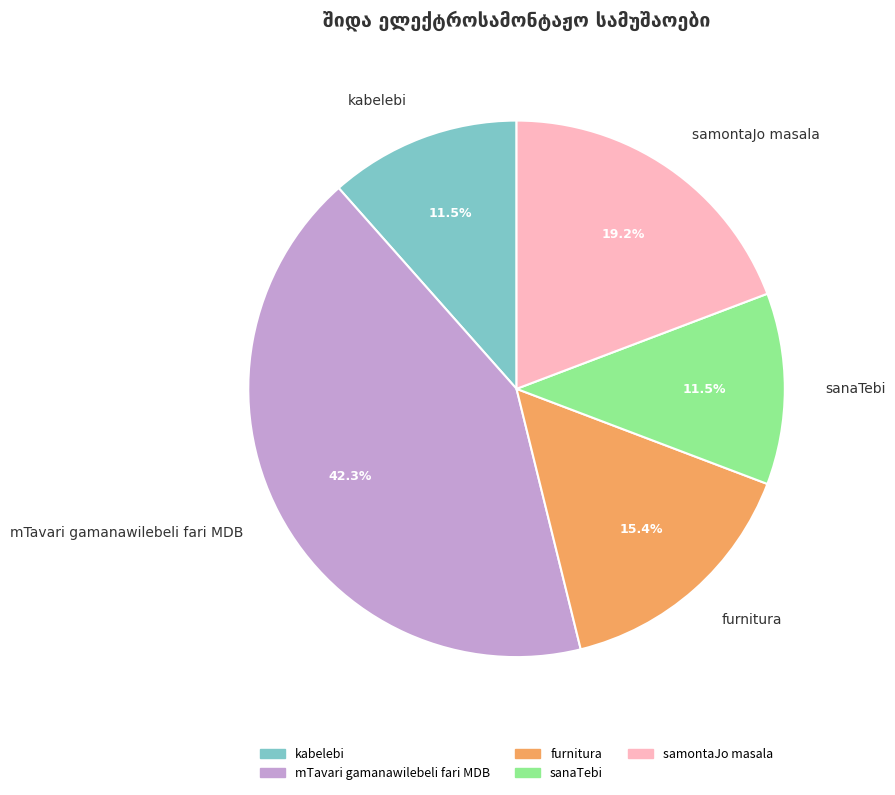

To the nearest percent, what percentage of the pie is furnitura?

15%